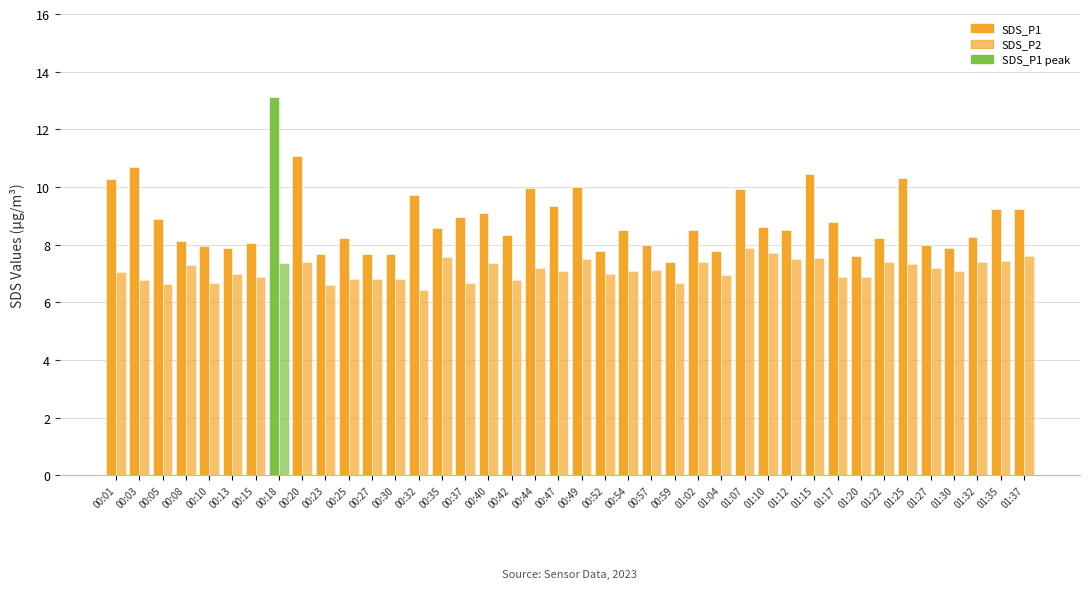

What is the difference between the highest and lowest values at 00:23?

1.1